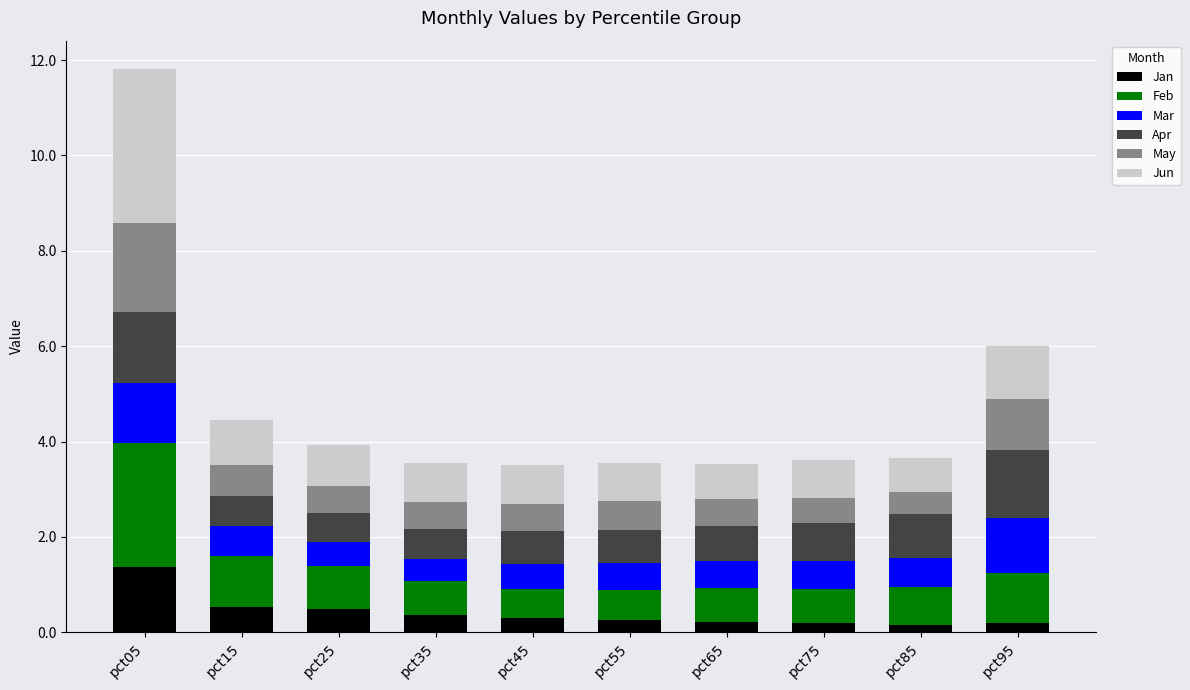

How many bars are there in total?

10